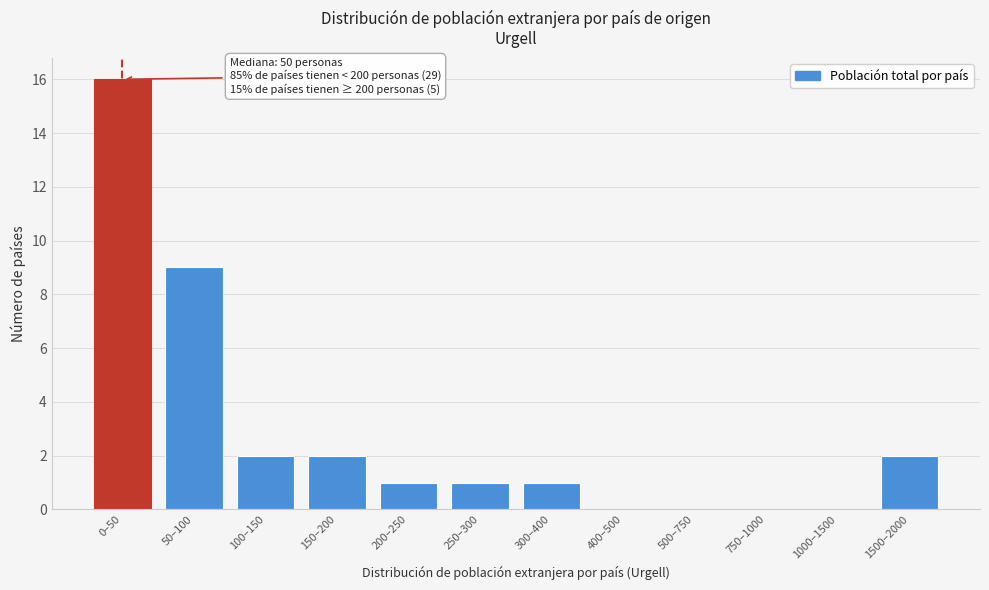

Reading right to left, extract all data points from this chart.

1500–2000=2	1000–1500=0	750–1000=0	500–750=0	400–500=0	300–400=1	250–300=1	200–250=1	150–200=2	100–150=2	50–100=9	0–50=16